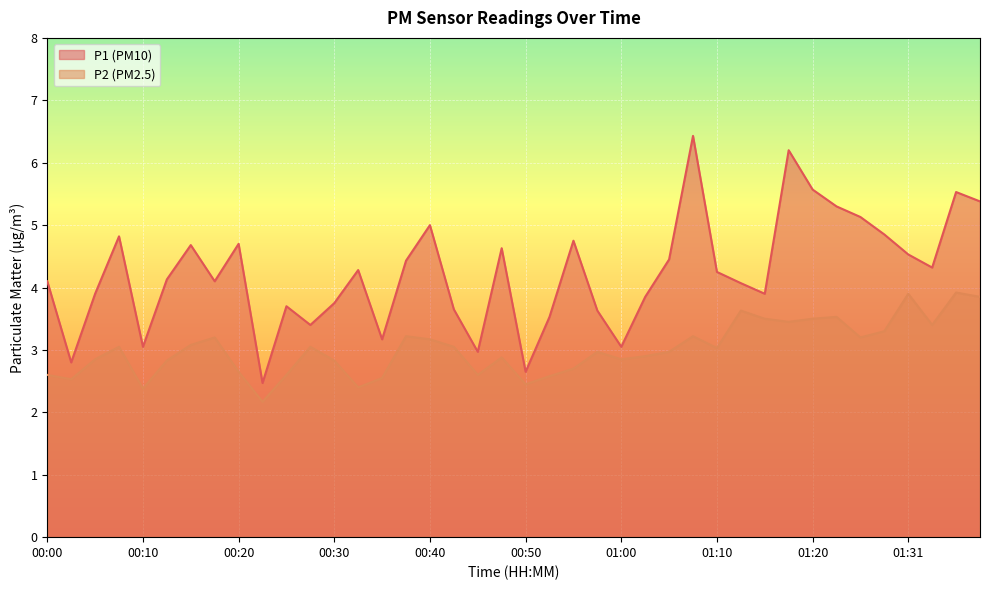

Reading right to left, list all the values displayed in this chart.

P1: 5.4	5.5	4.3	4.5	4.8	5.1	5.3	5.6	6.2	3.9	4.1	4.2	6.4	4.5	3.9	3.0	3.6	4.8	3.5	2.6	4.6	3.0	3.6	5.0	4.4	3.2	4.3	3.8	3.4	3.7	2.5	4.7	4.1	4.7	4.1	3.0	4.8	3.9	2.8	4.1
P2: 3.9	3.9	3.4	3.9	3.3	3.2	3.5	3.5	3.5	3.5	3.6	3.0	3.2	3.0	2.9	2.9	3.0	2.7	2.6	2.5	2.9	2.6	3.0	3.2	3.2	2.5	2.4	2.8	3.0	2.6	2.2	2.6	3.2	3.1	2.8	2.4	3.0	2.9	2.5	2.6